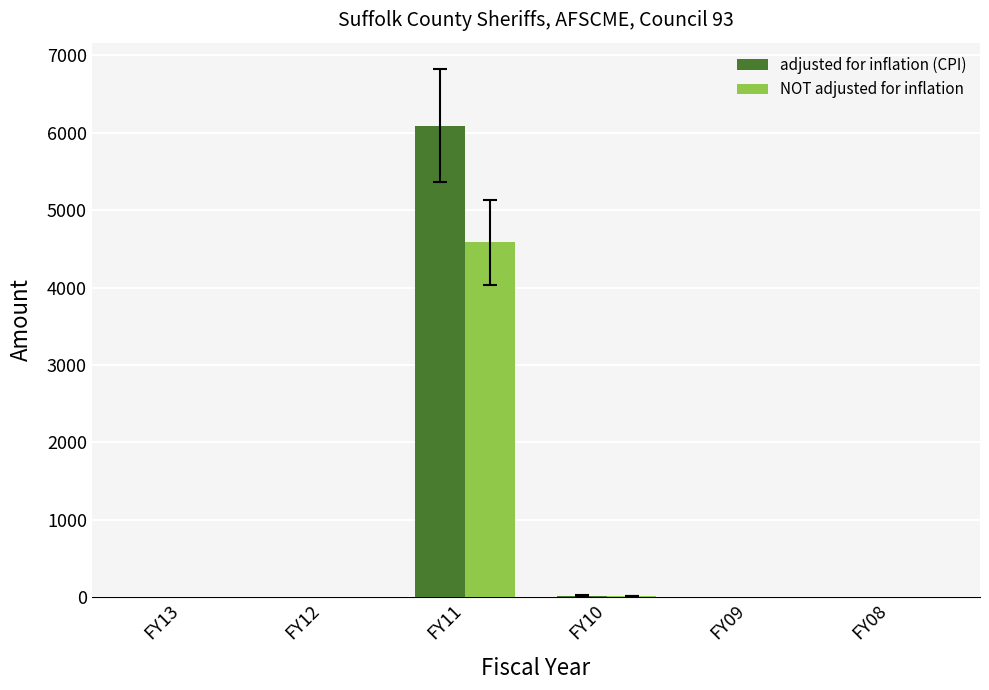

Which label corresponds to the largest value in the chart?

FY11